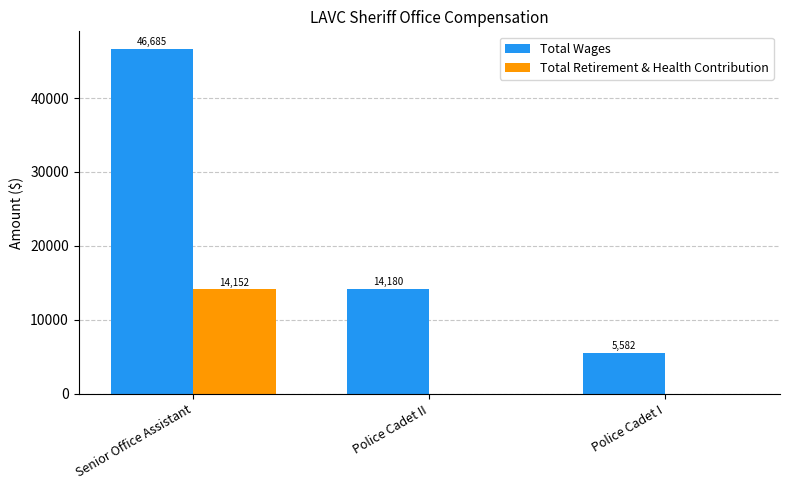

What is the total value across all series at Police Cadet II?

14180